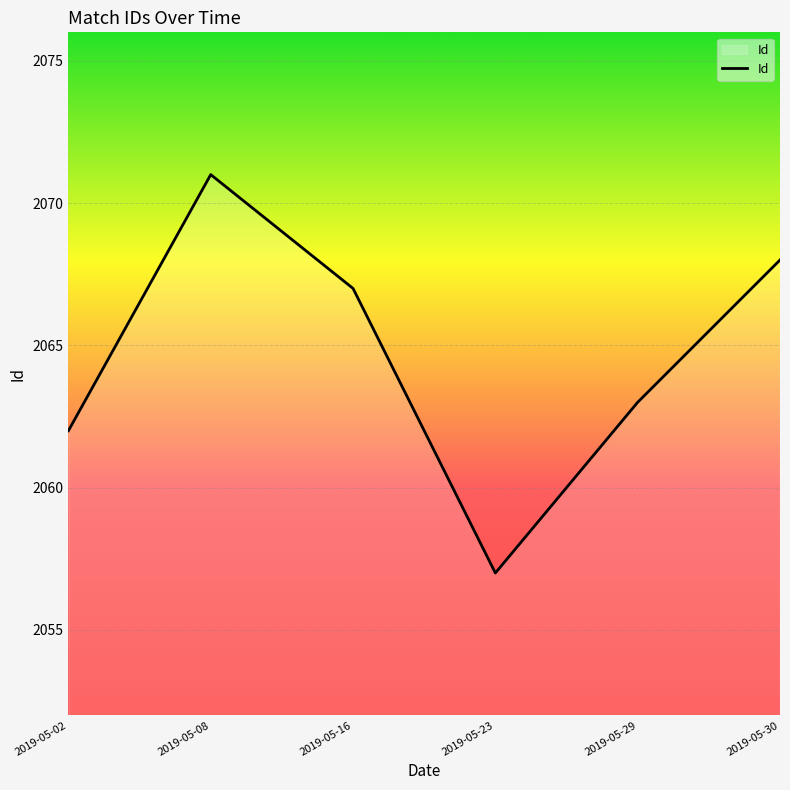

What is the difference between the values at 2019-05-30 and 2019-05-02?

6